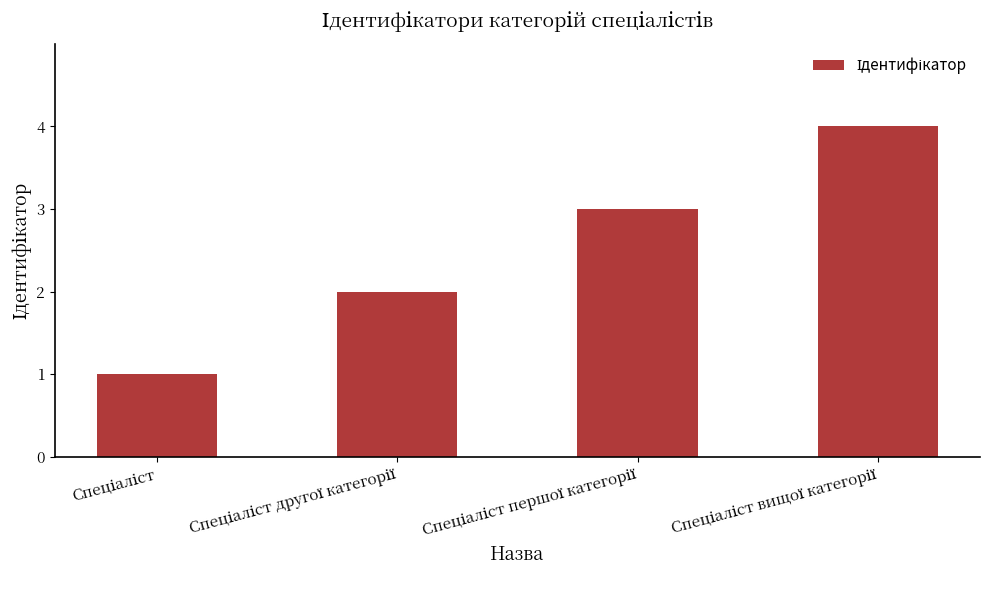

Does the chart contain stacked bars?

No